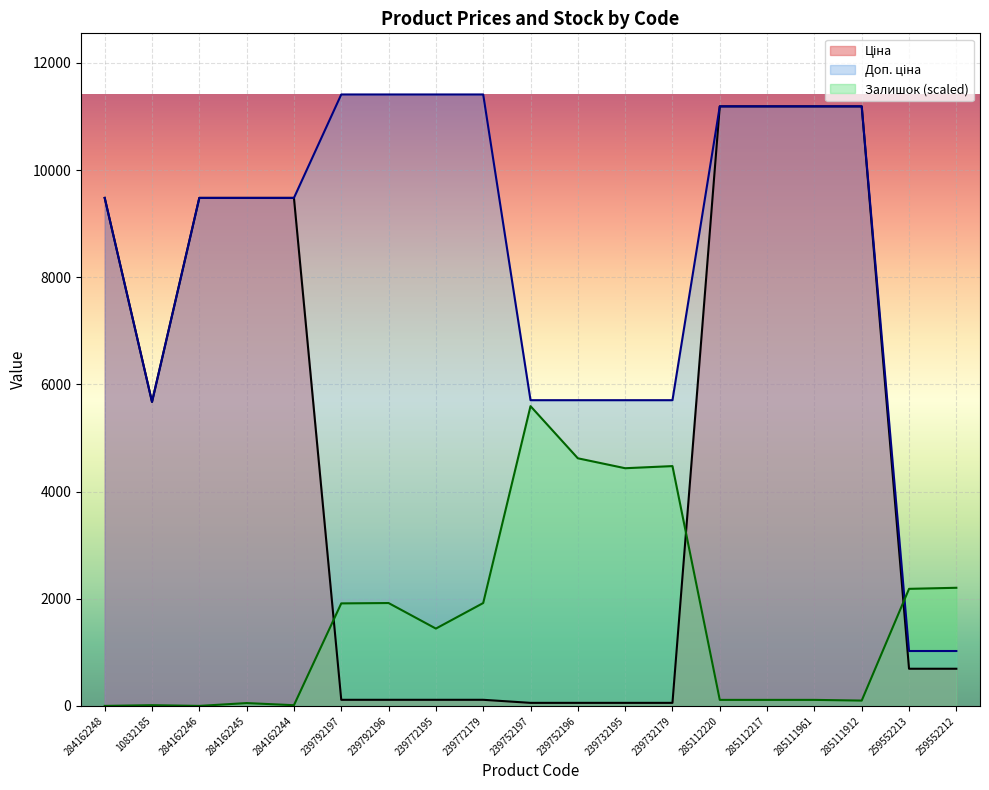

Reading left to right, extract all data points from this chart.

Ціна: 9480.1	5673.8	9480.1	9480.1	9480.1	114.1	114.1	114.1	114.1	57.0	57.0	57.0	57.0	11188.2	11188.2	11188.2	11188.2	693.7	693.7
Доп. ціна: 9480.1	5673.8	9480.1	9480.1	9480.1	11410.0	11410.0	11410.0	11410.0	5705.0	5705.0	5705.0	5705.0	11188.2	11188.2	11188.2	11188.2	1024.6	1024.6
Залишок: 0.0	13.2	0.0	53.0	13.2	1913.2	1919.9	1443.2	1919.9	5594.1	4620.9	4435.5	4475.3	112.5	112.5	112.5	99.3	2184.7	2204.5